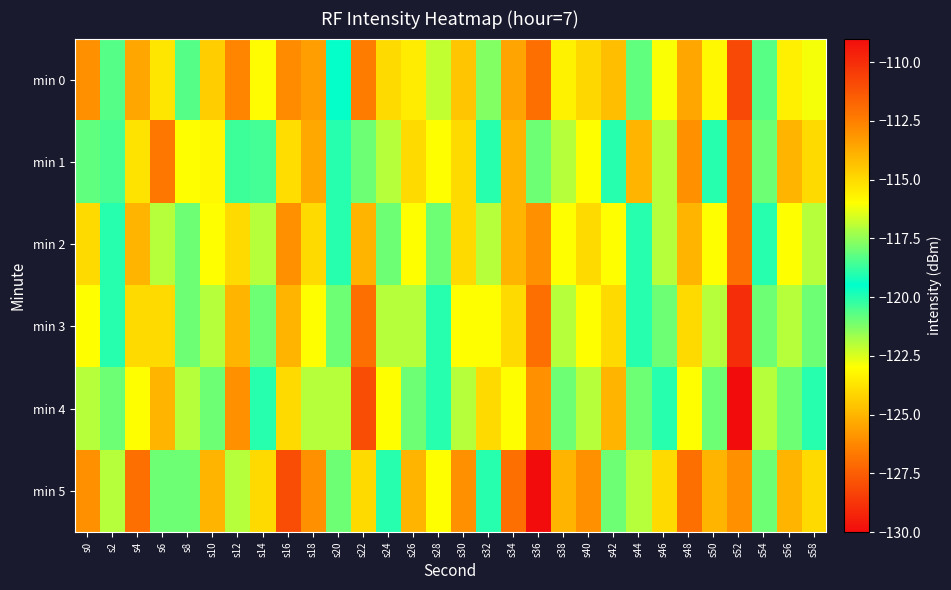

Reading left to right, extract all data points from this chart.

min 0: s0=-113.0	s2=-118.3	s4=-113.6	s6=-123.7	s8=-120.7	s10=-114.6	s12=-126.3	s14=-115.9	s16=-112.9	s18=-113.4	s20=-119.4	s22=-126.6	s24=-124.0	s26=-115.5	s28=-116.8	s30=-114.4	s32=-121.3	s34=-113.5	s36=-112.0	s38=-115.7	s40=-114.9	s42=-124.7	s44=-120.8	s46=-116.1	s48=-113.6	s50=-115.8	s52=-128.1	s54=-120.7	s56=-115.6	s58=-116.2
min 1: s0=-118.2	s2=-118.5	s4=-115.3	s6=-126.7	s8=-116.0	s10=-123.2	s12=-118.6	s14=-118.6	s16=-115.1	s18=-113.7	s20=-119.0	s22=-121.0	s24=-117.0	s26=-124.0	s28=-116.0	s30=-115.0	s32=-120.0	s34=-114.0	s36=-118.0	s38=-122.0	s40=-116.0	s42=-119.0	s44=-125.0	s46=-117.0	s48=-113.0	s50=-120.0	s52=-127.0	s54=-118.0	s56=-114.0	s58=-115.0
min 2: s0=-115.0	s2=-119.0	s4=-114.0	s6=-122.0	s8=-118.0	s10=-116.0	s12=-124.0	s14=-117.0	s16=-113.0	s18=-115.0	s20=-120.0	s22=-125.0	s24=-121.0	s26=-116.0	s28=-118.0	s30=-115.0	s32=-122.0	s34=-114.0	s36=-113.0	s38=-116.0	s40=-115.0	s42=-123.0	s44=-119.0	s46=-117.0	s48=-114.0	s50=-116.0	s52=-127.0	s54=-119.0	s56=-116.0	s58=-117.0
min 3: s0=-116.0	s2=-120.0	s4=-115.0	s6=-124.0	s8=-121.0	s10=-117.0	s12=-125.0	s14=-118.0	s16=-114.0	s18=-116.0	s20=-121.0	s22=-127.0	s24=-122.0	s26=-117.0	s28=-119.0	s30=-116.0	s32=-123.0	s34=-115.0	s36=-112.0	s38=-117.0	s40=-116.0	s42=-124.0	s44=-120.0	s46=-118.0	s48=-115.0	s50=-117.0	s52=-129.0	s54=-121.0	s56=-117.0	s58=-118.0
min 4: s0=-117.0	s2=-121.0	s4=-116.0	s6=-125.0	s8=-122.0	s10=-118.0	s12=-126.0	s14=-119.0	s16=-115.0	s18=-117.0	s20=-122.0	s22=-128.0	s24=-123.0	s26=-118.0	s28=-120.0	s30=-117.0	s32=-124.0	s34=-116.0	s36=-113.0	s38=-118.0	s40=-117.0	s42=-125.0	s44=-121.0	s46=-119.0	s48=-116.0	s50=-118.0	s52=-130.0	s54=-122.0	s56=-118.0	s58=-119.0
min 5: s0=-113.0	s2=-117.0	s4=-112.0	s6=-121.0	s8=-118.0	s10=-114.0	s12=-122.0	s14=-115.0	s16=-111.0	s18=-113.0	s20=-118.0	s22=-124.0	s24=-119.0	s26=-114.0	s28=-116.0	s30=-113.0	s32=-120.0	s34=-112.0	s36=-109.0	s38=-114.0	s40=-113.0	s42=-121.0	s44=-117.0	s46=-115.0	s48=-112.0	s50=-114.0	s52=-126.0	s54=-118.0	s56=-114.0	s58=-115.0